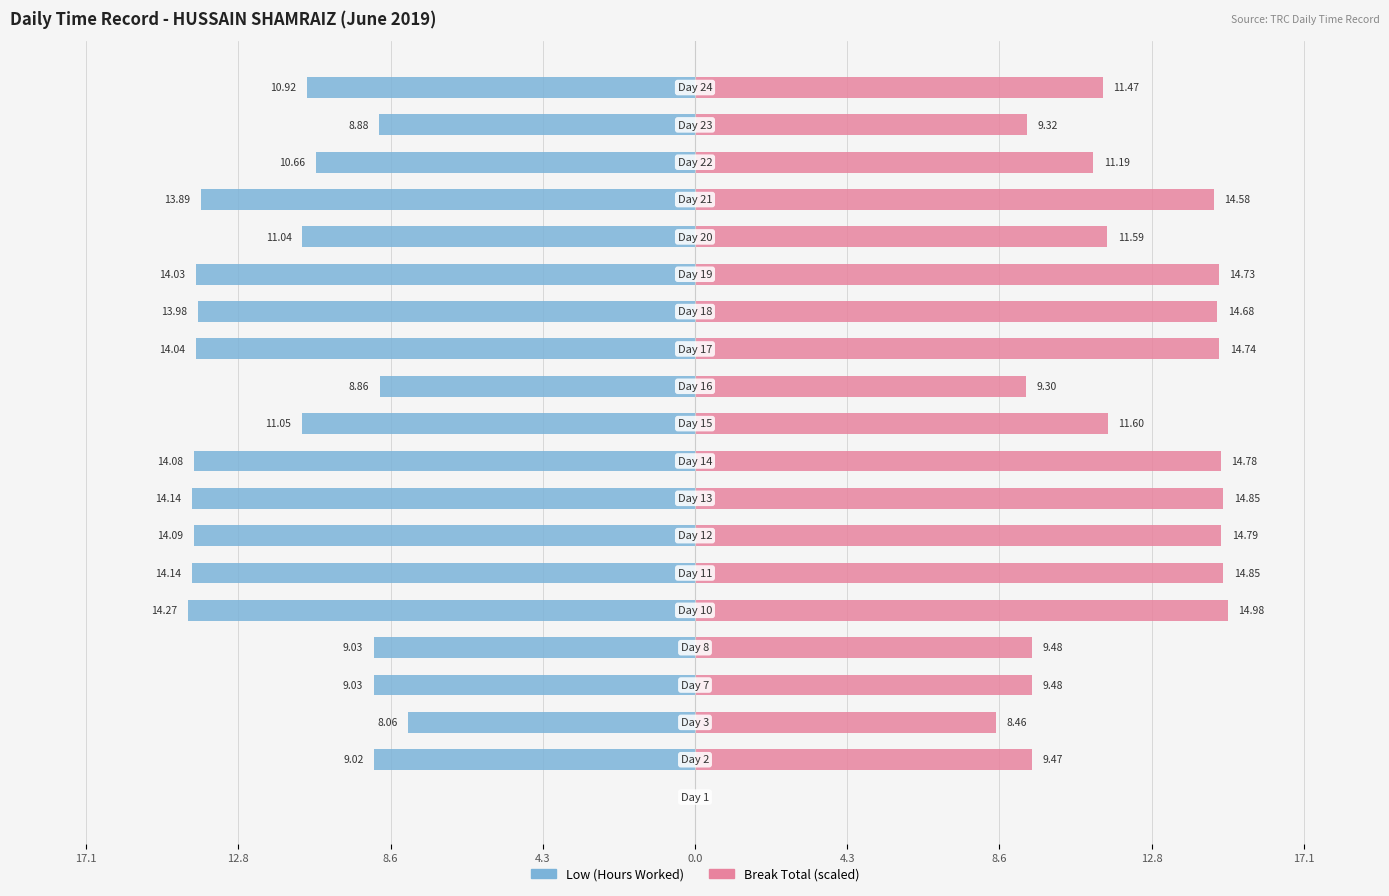

How many groups of bars are there?

20